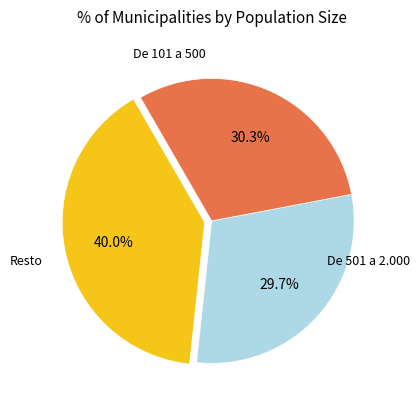

Is there a majority slice in this chart?

No